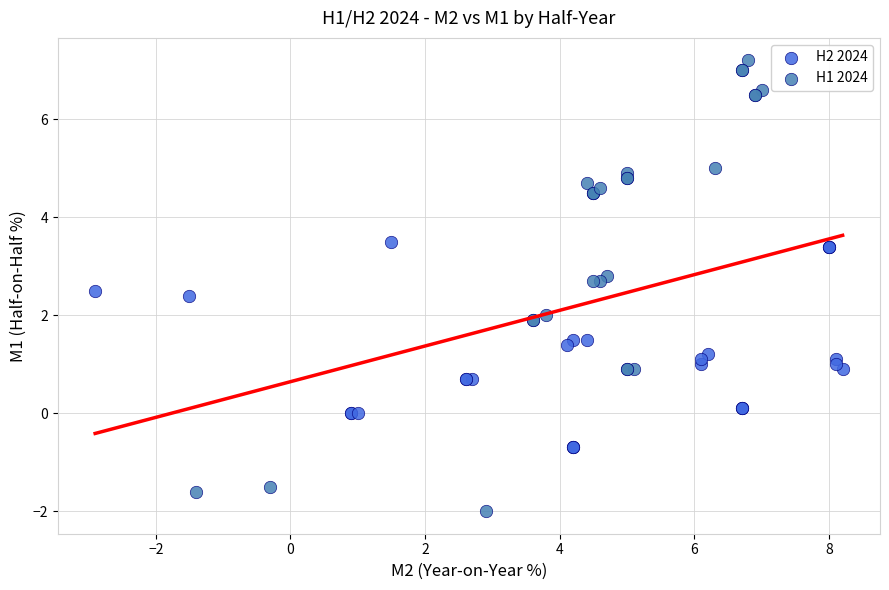

Which series contains the lowest Y value?

H1 2024